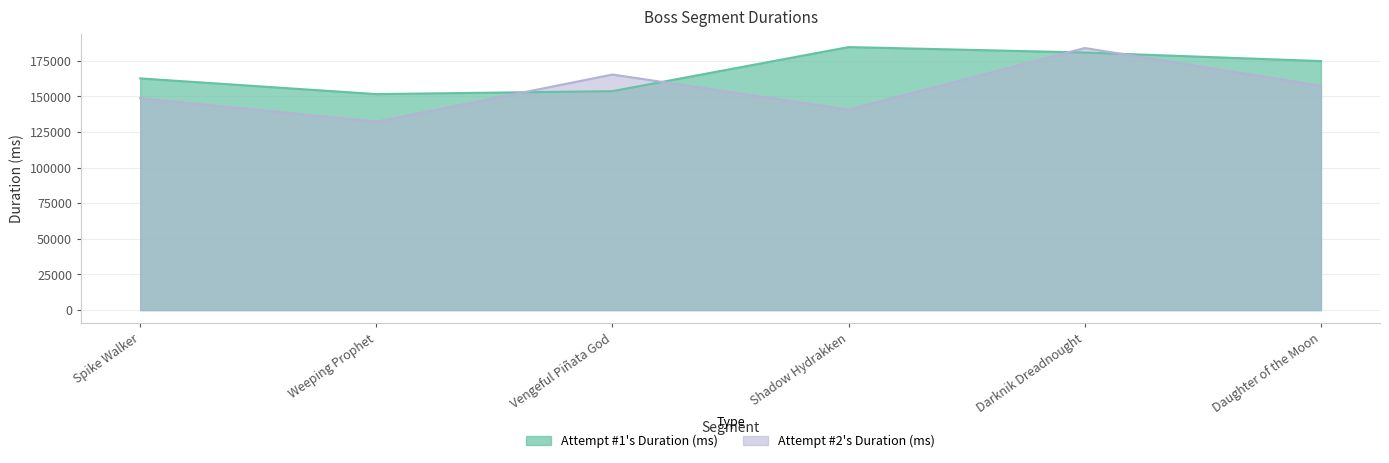

What is the total value across all series at Spike Walker?

311460